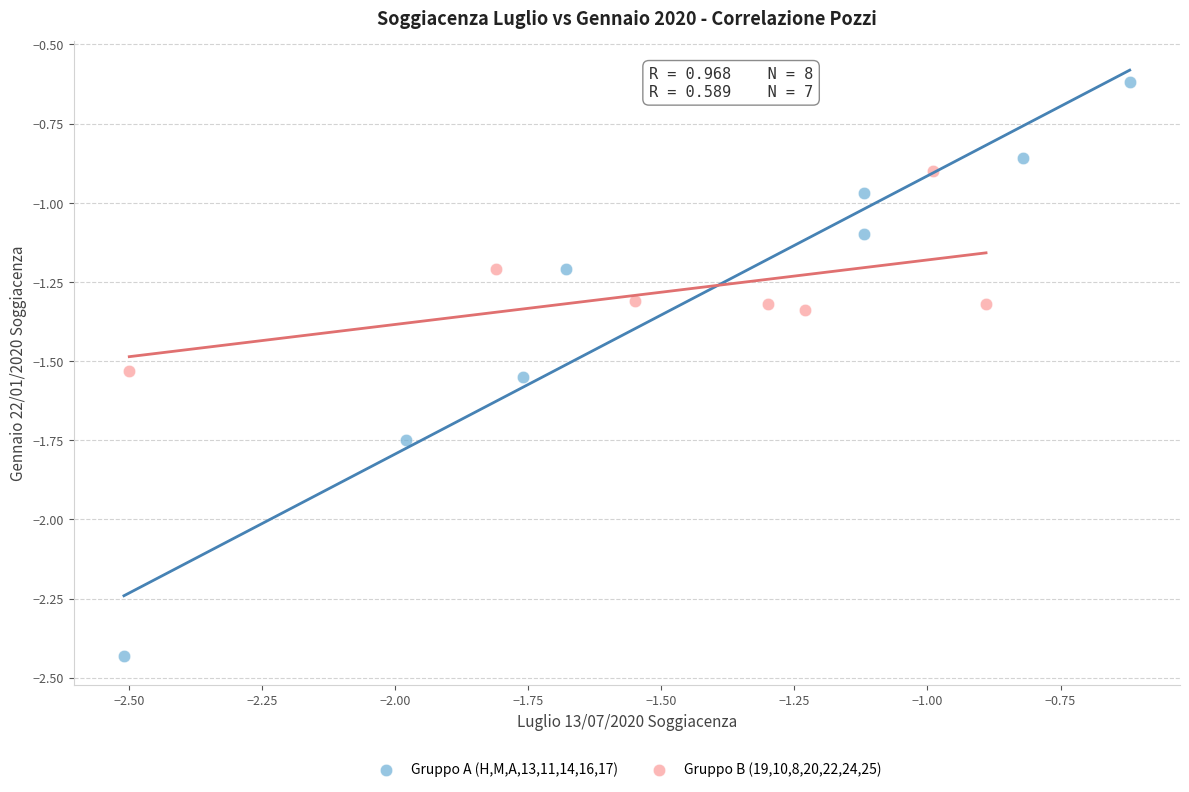

Which series has the widest spread of Y values?

Gruppo A (H,M,A,13,11,14,16,17)